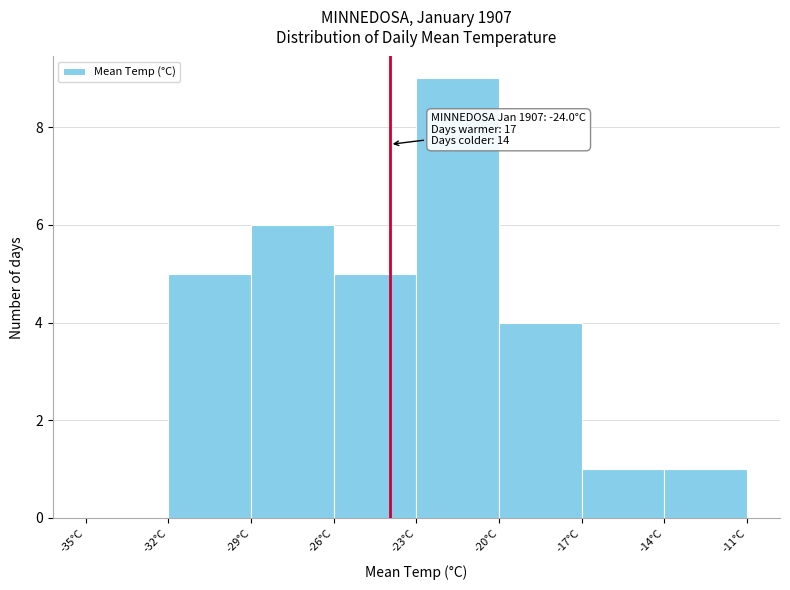

Over which range of the x-axis is the bar tallest?

-23 to -20